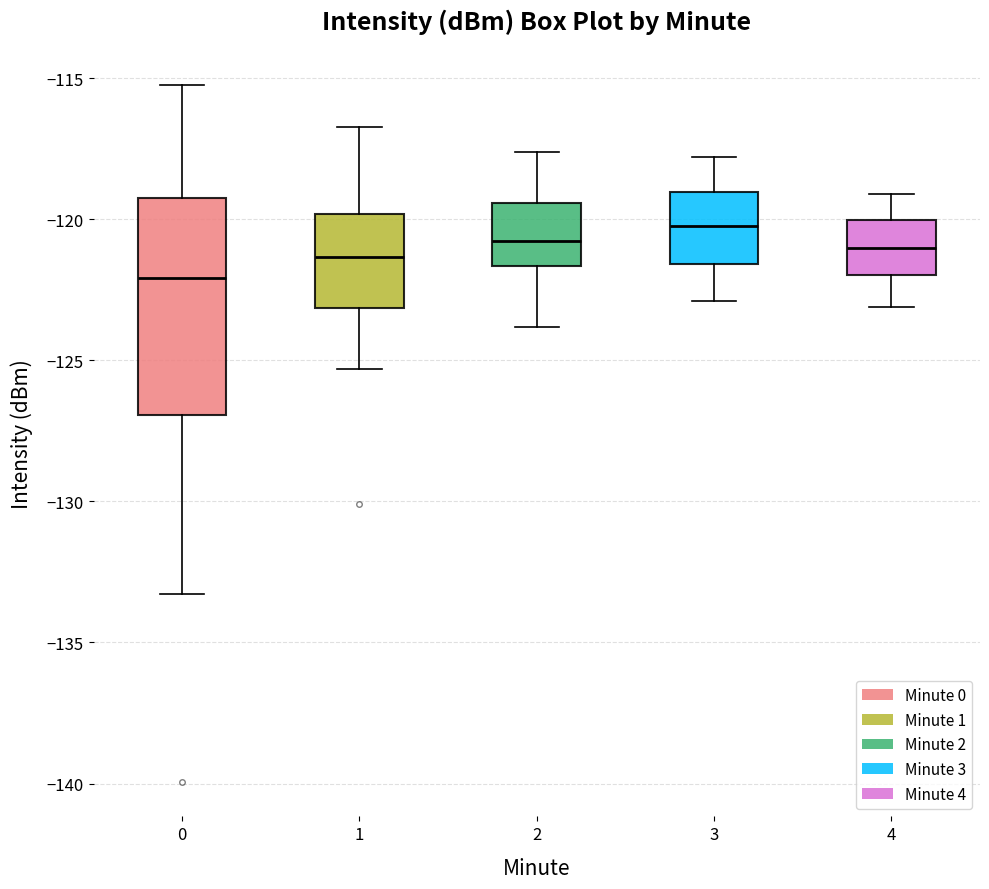

Which box is the tallest, from its lower edge to its upper edge?

0